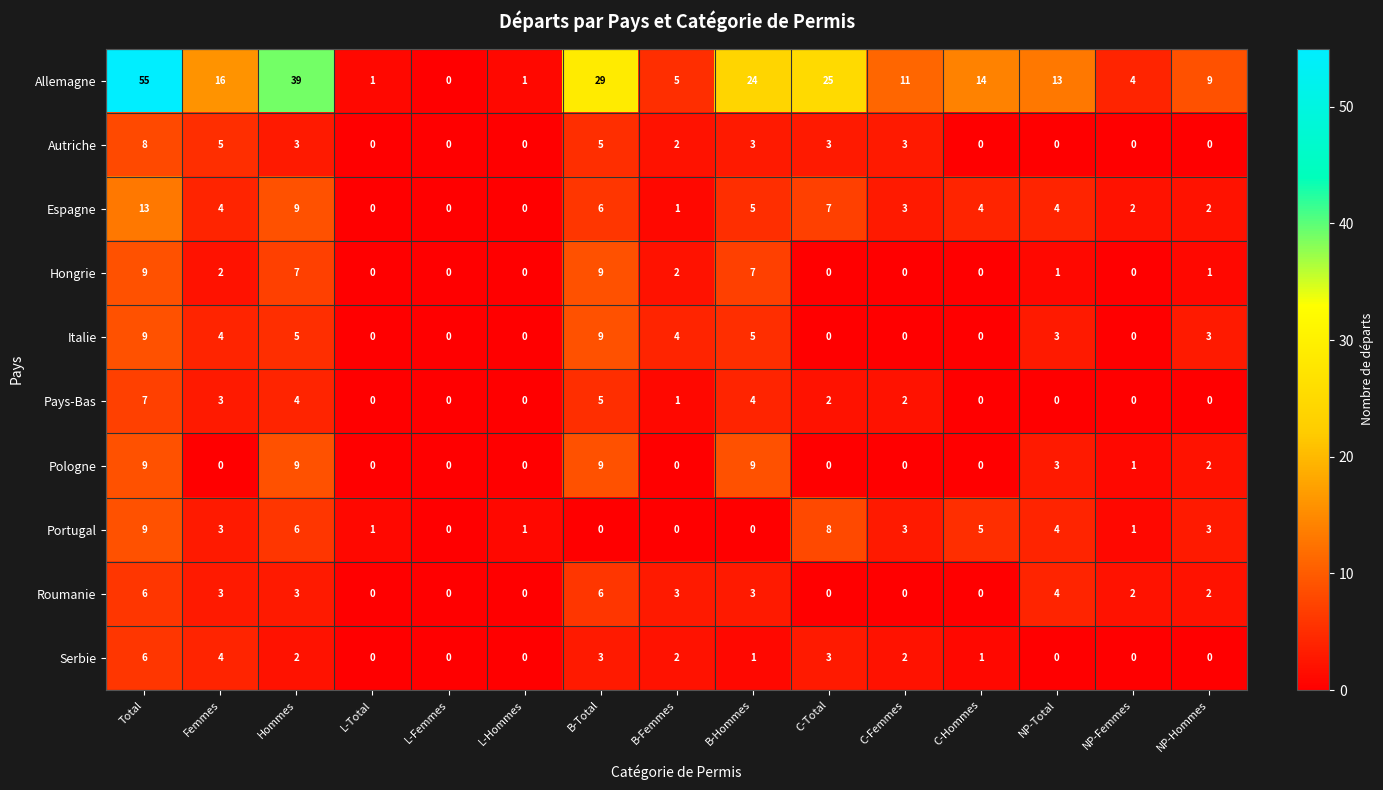

Is the value of Hongrie at L-Total greater than the value of Serbie at C-Total?

No